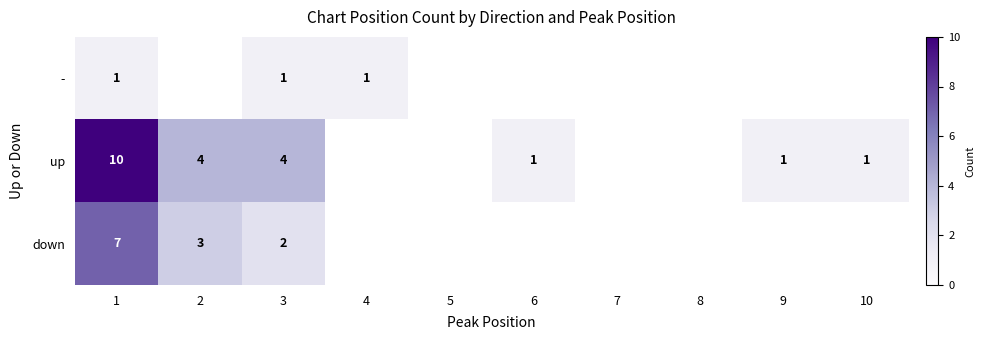

What is the difference between the highest and lowest values at 1?

9